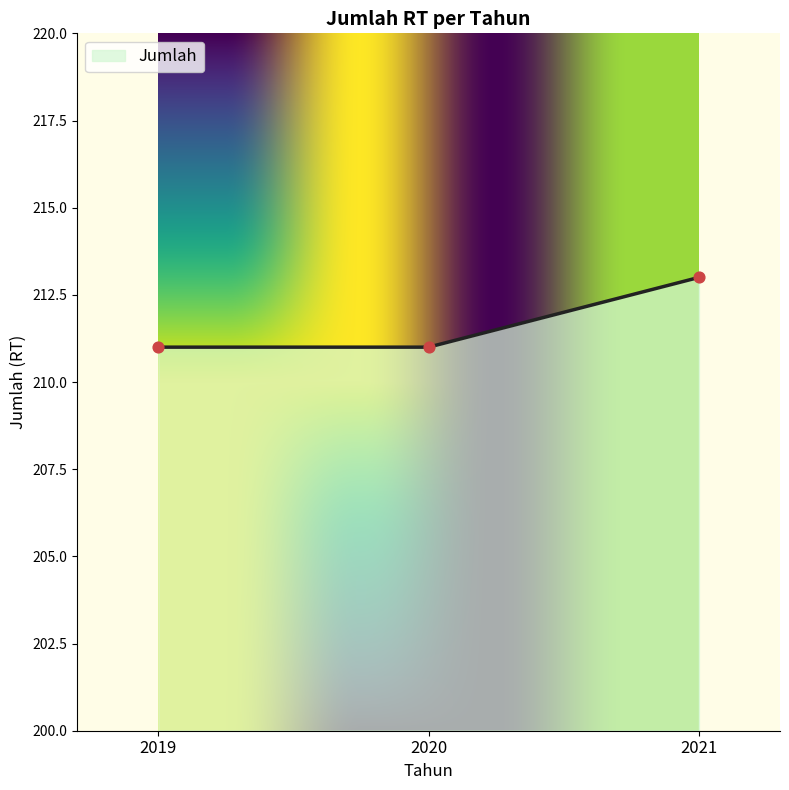

Which has a higher value, 2021 or 2019?

2021